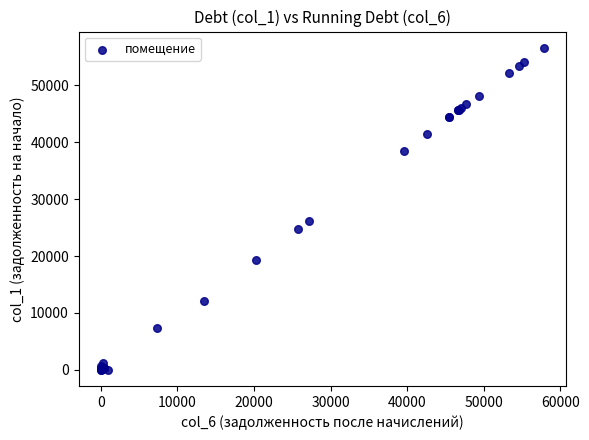

What Y value in the scatter plot is closest to 28288?

26176.0